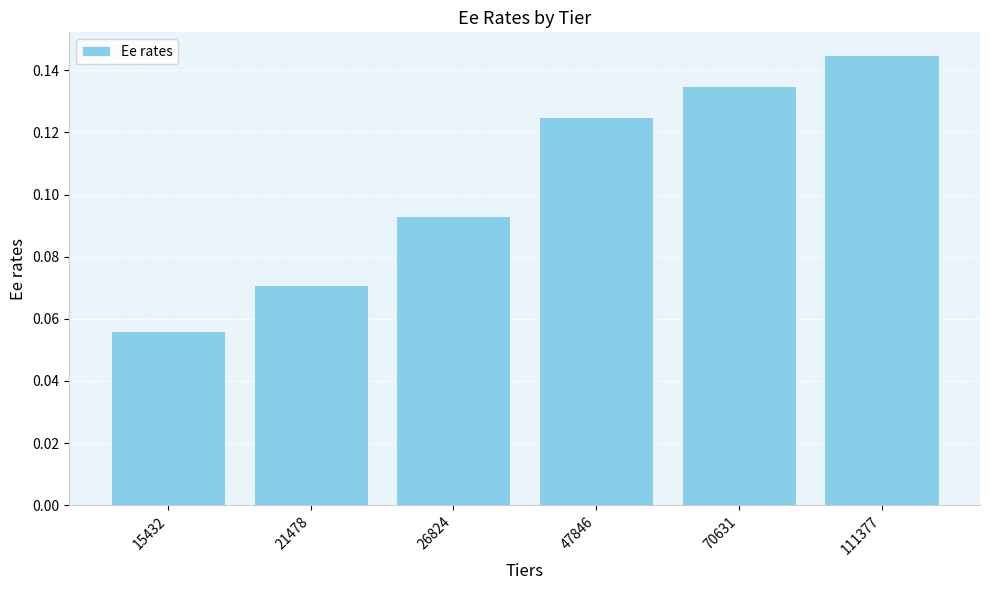

True or false: the data shows 0.0 at 21478.

False